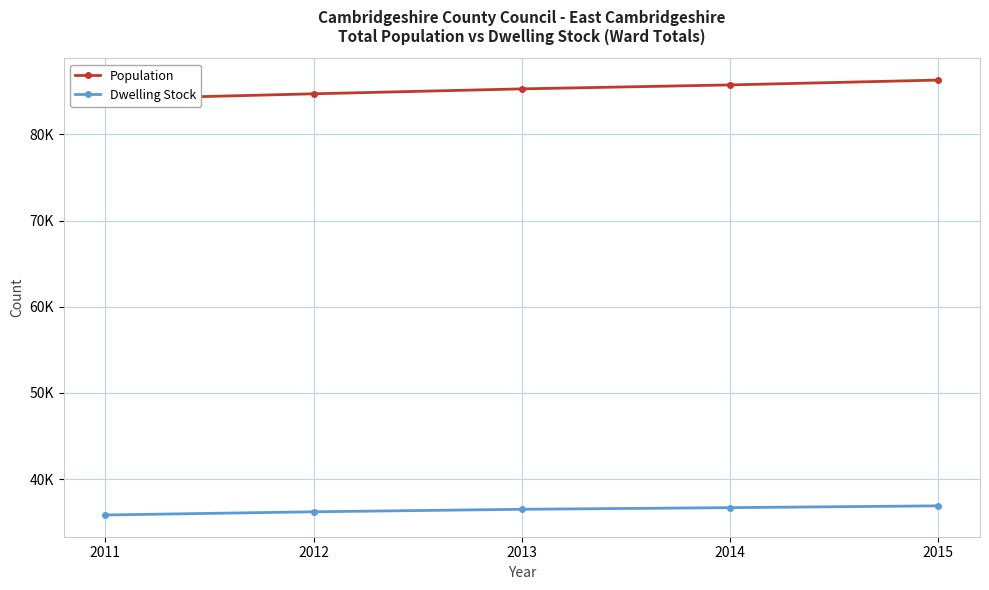

The value of Population at 2014 is 85740. True or false?

True